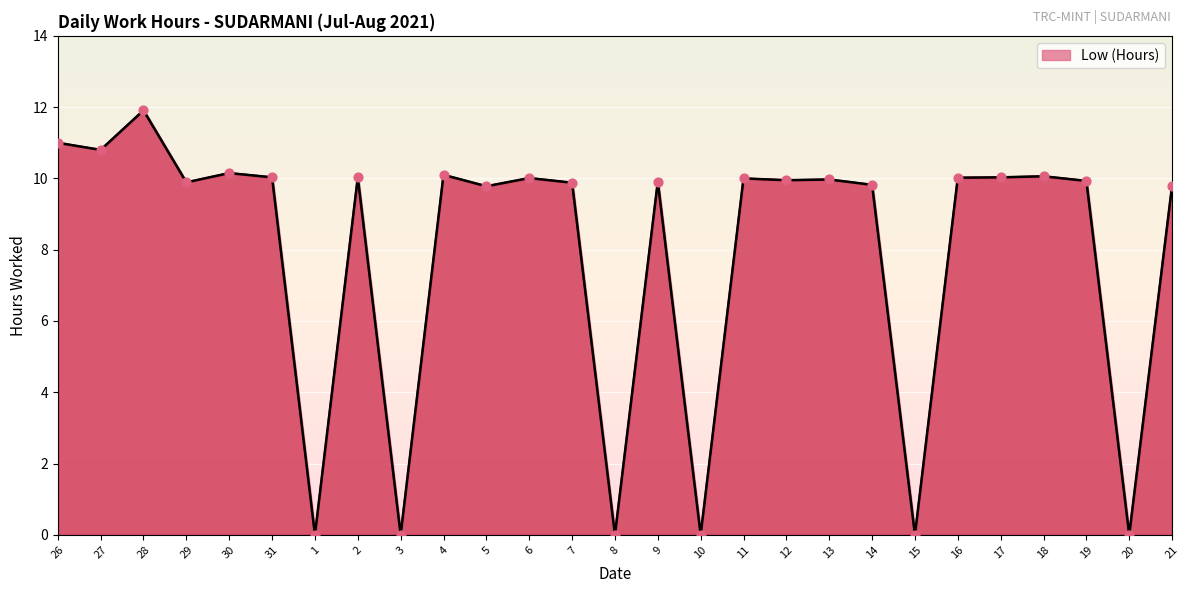

Approximately how many times larger is the value at 13 compared to 6?

1.0